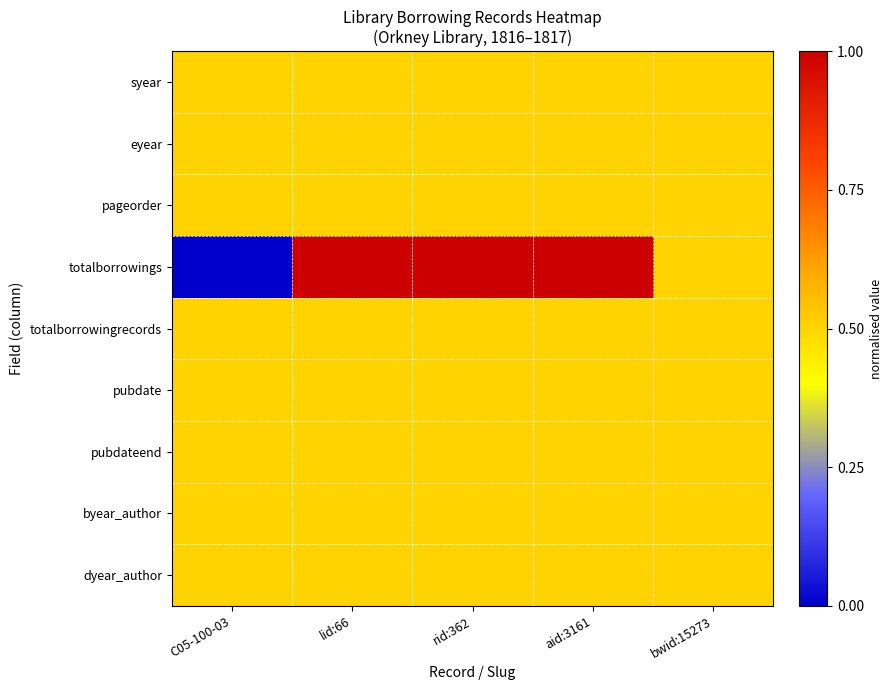

Which series has the widest spread of values?

totalborrowings